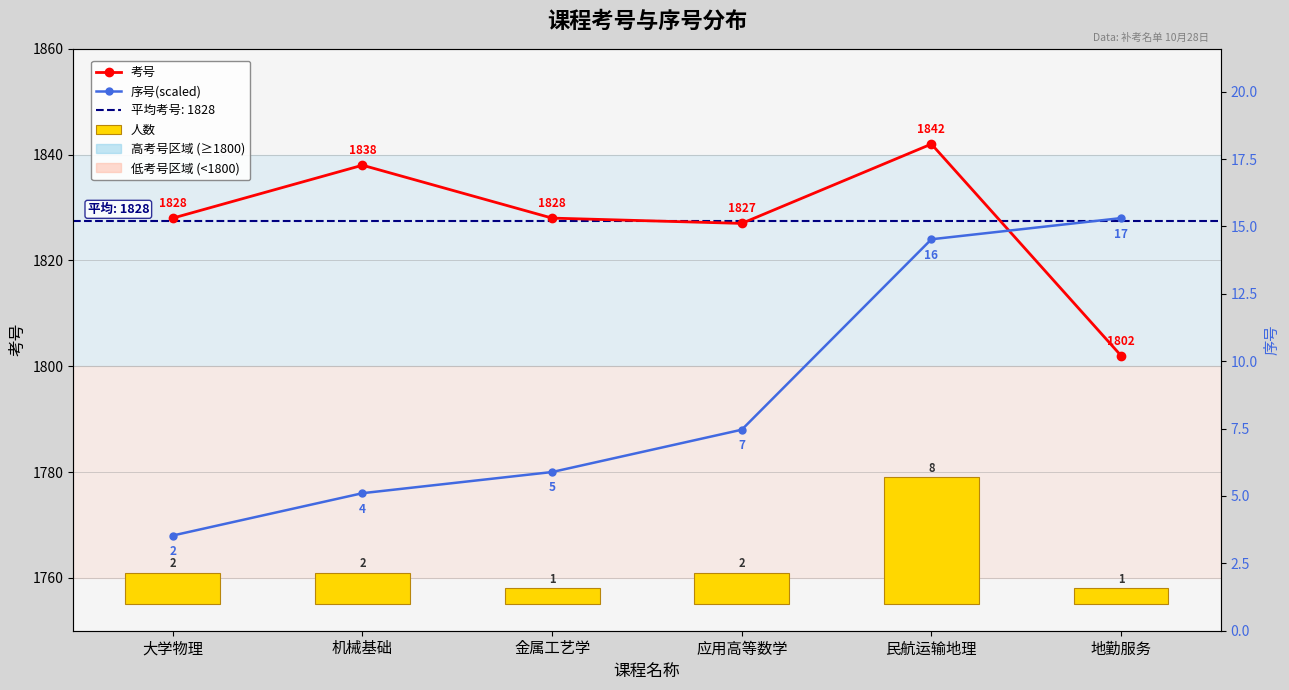

Between 机械基础 and 地勤服务, which series saw the biggest shift?

序号(scaled)